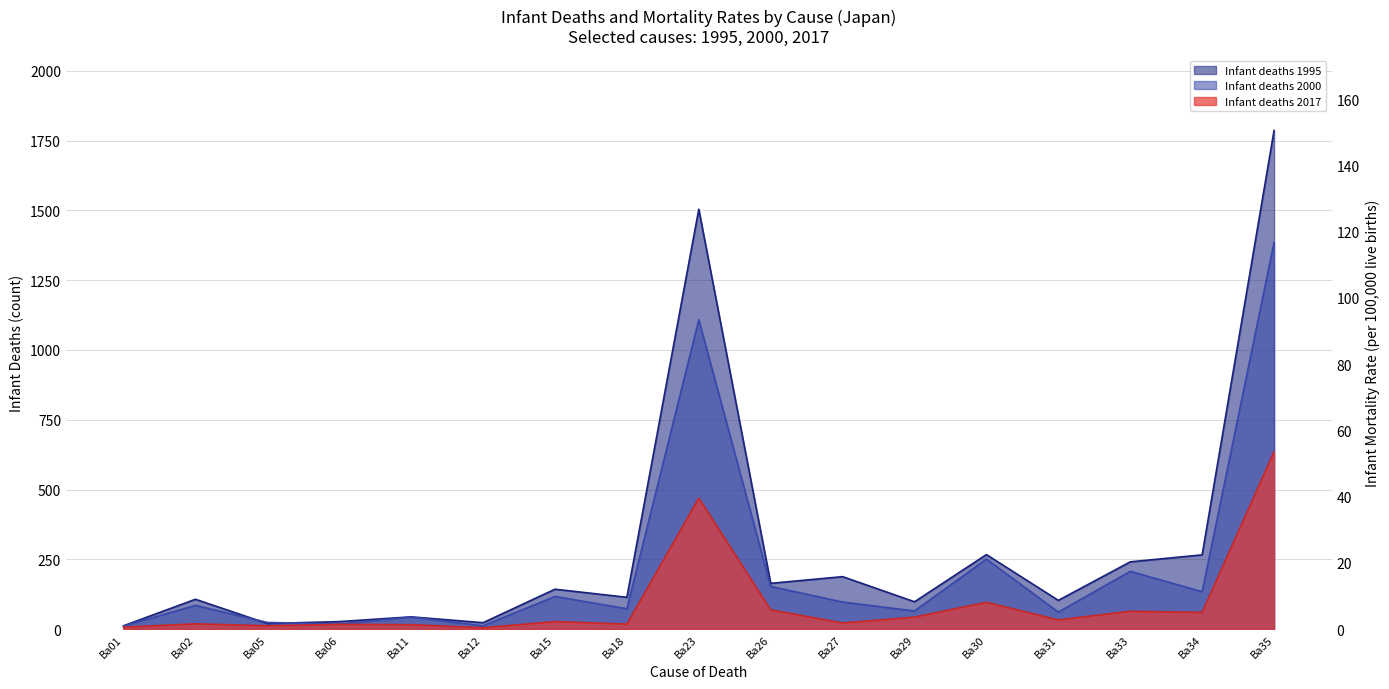

At which category is the sum across all series the highest?

Ba35